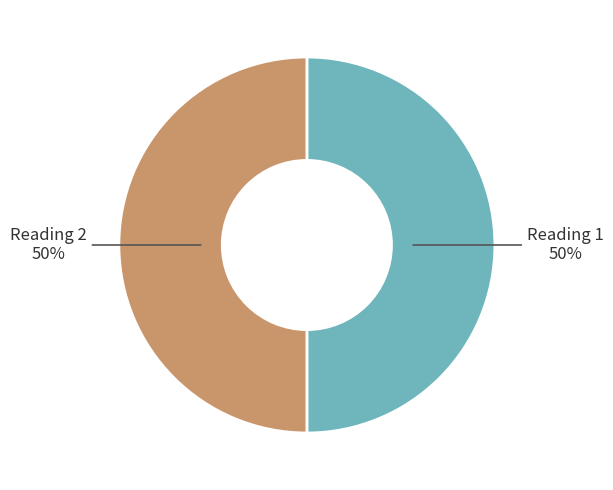

True or false: Reading 2 accounts for 45% of the total.

False